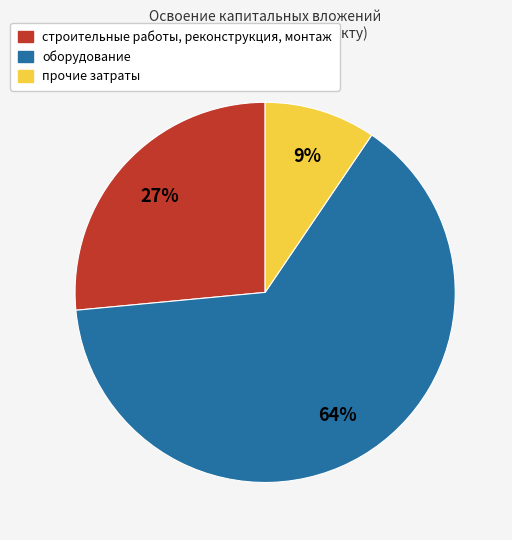

To the nearest percent, what is the difference between the largest and smallest slice percentages?

55%